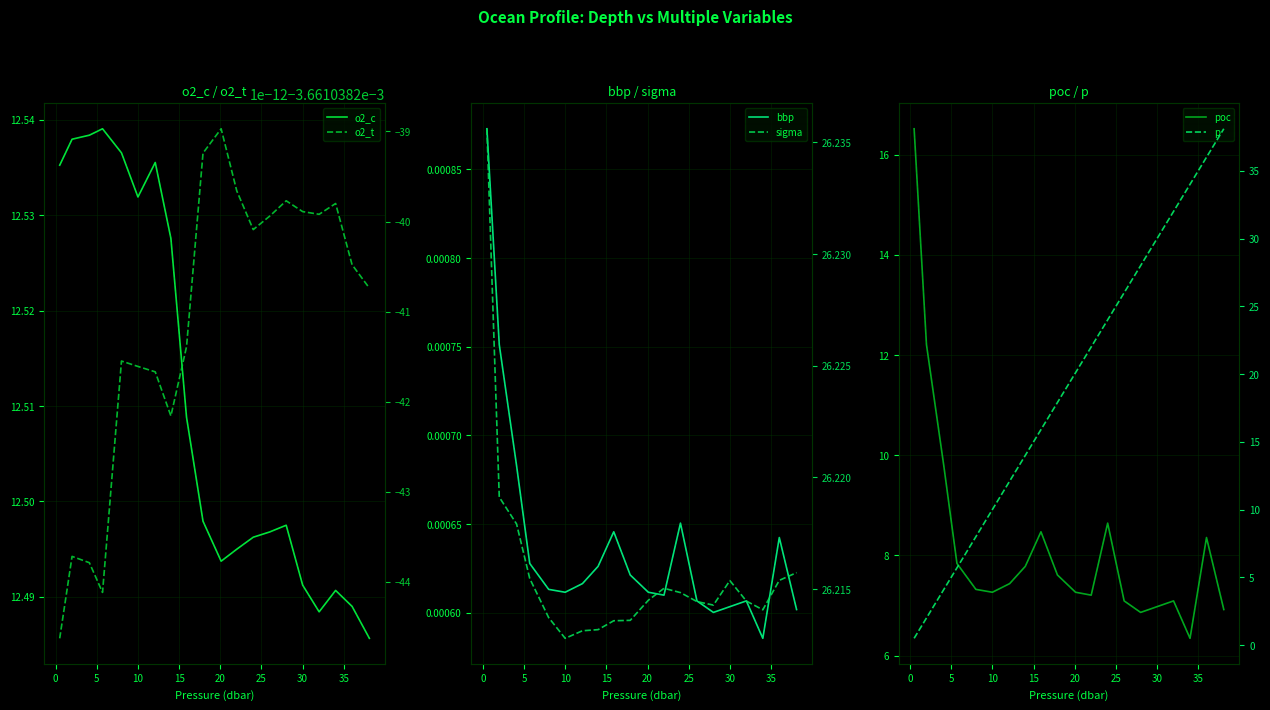

True or false: o2_c and sigma cross at least once.

False